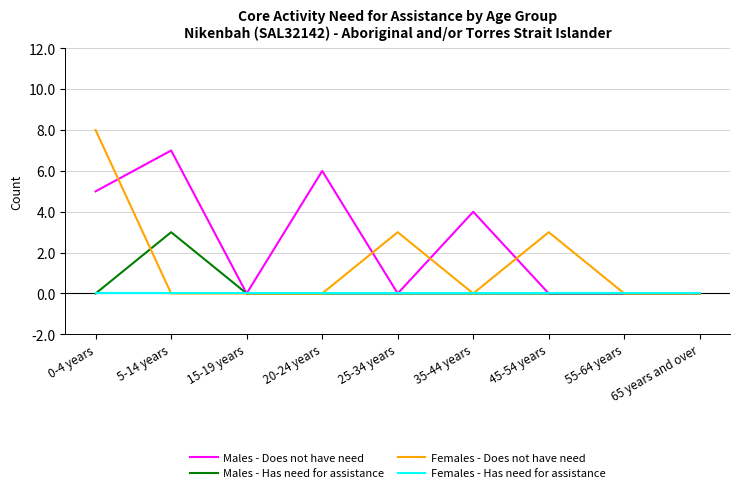

What position from the left is 45-54 years?

7